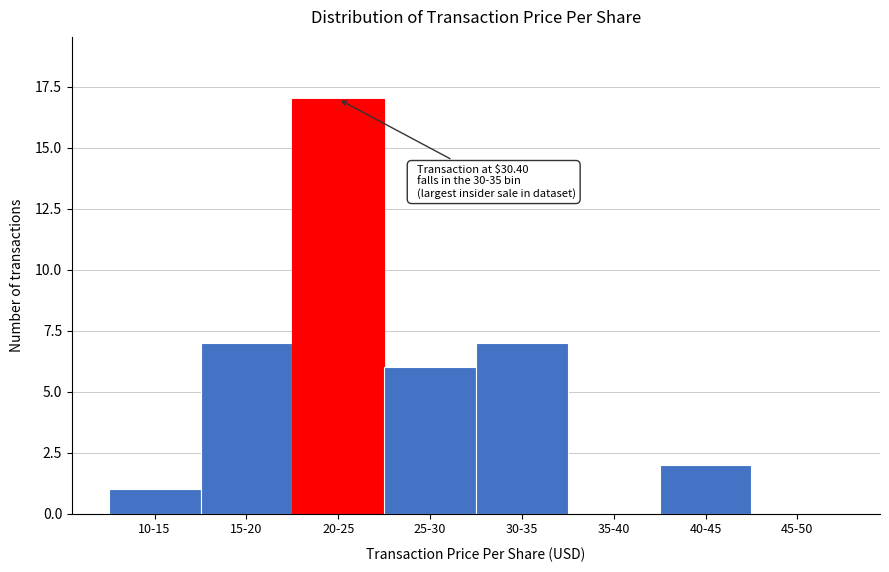

Reading right to left, extract all data points from this chart.

45-50=0	40-45=2	35-40=0	30-35=7	25-30=6	20-25=17	15-20=7	10-15=1